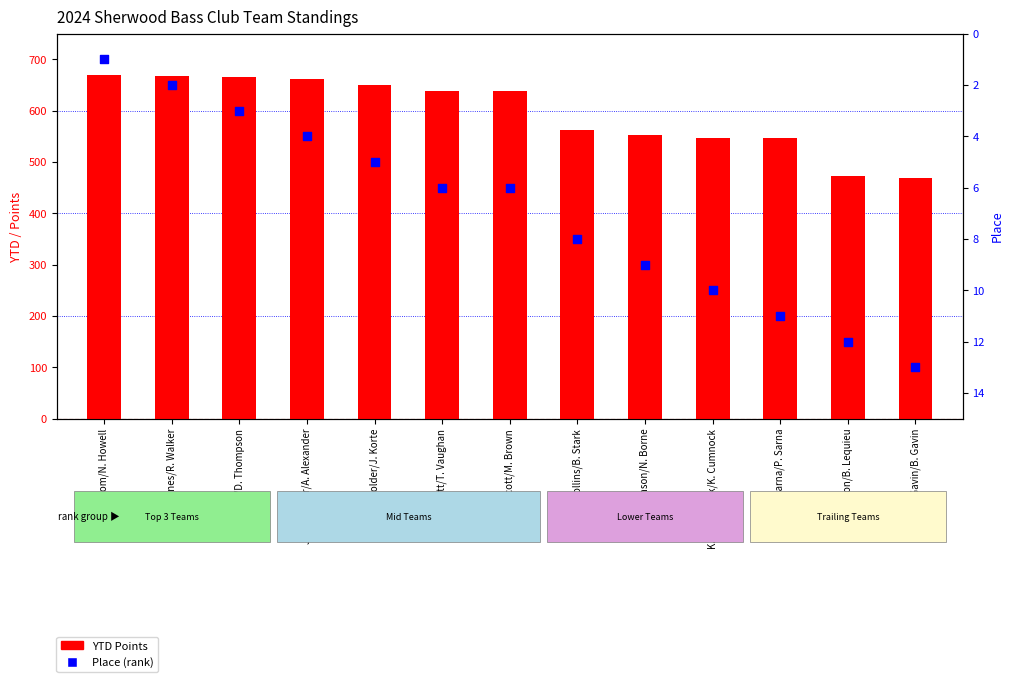

Is the value of YTD Points at A. Sarna/P. Sarna greater than the value of Place at J. Alexander/A. Alexander?

Yes